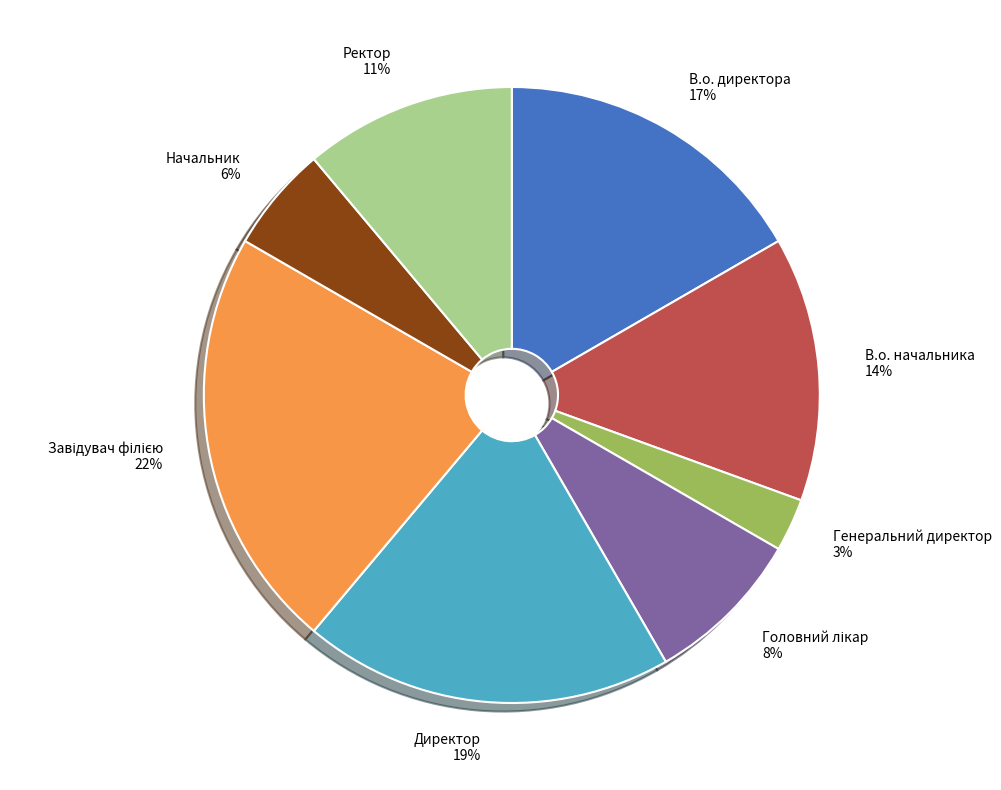

Is there any slice that represents more than half of the pie?

No